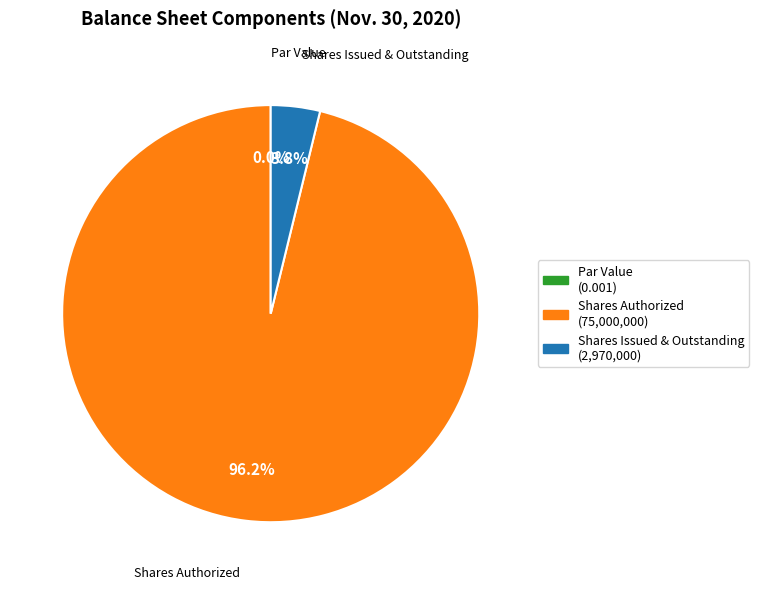

To the nearest percent, what portion does Common stock shares authorized represent?

96%